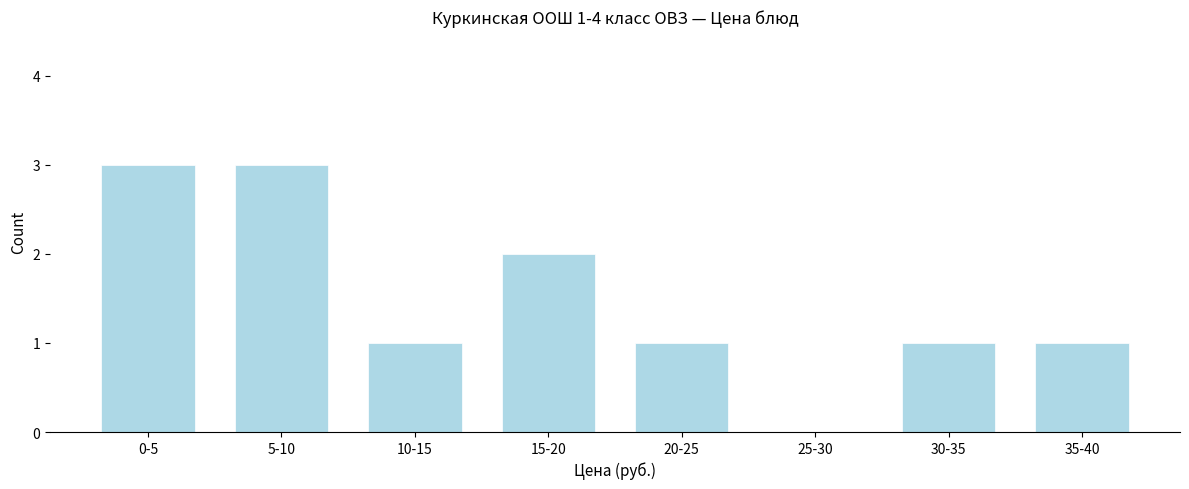

Reading left to right, list all the values displayed in this chart.

0-5=3	5-10=3	10-15=1	15-20=2	20-25=1	25-30=0	30-35=1	35-40=1